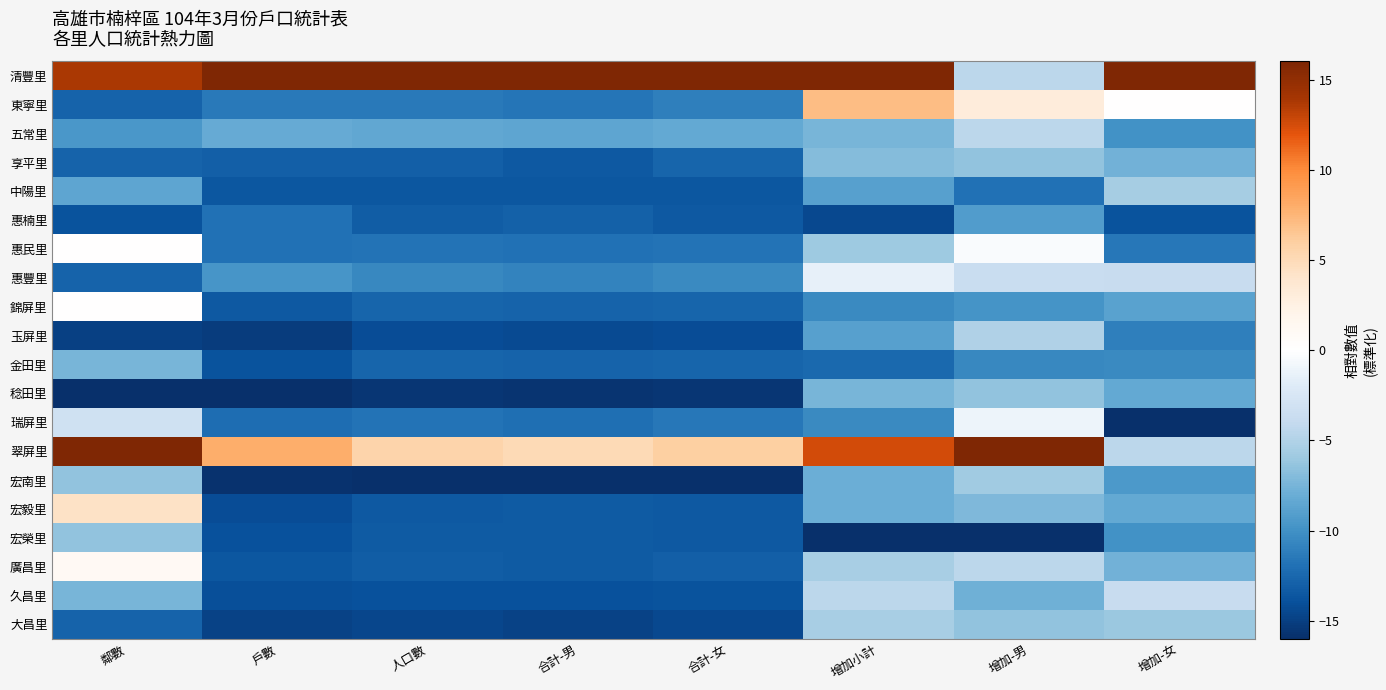

What is the spread (max minus min) of values at 增加-女?

32.0